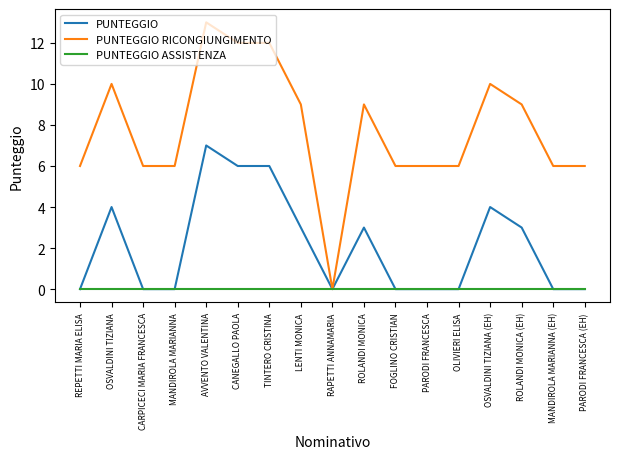

At which category is the sum across all series the highest?

AVVENTO VALENTINA